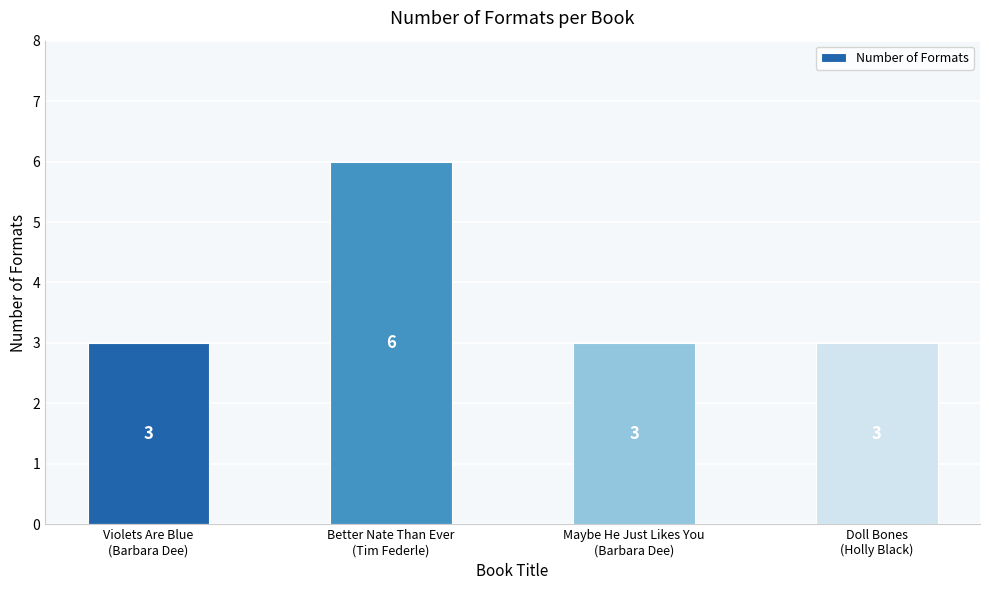

Reading left to right, list all the values displayed in this chart.

3	6	3	3